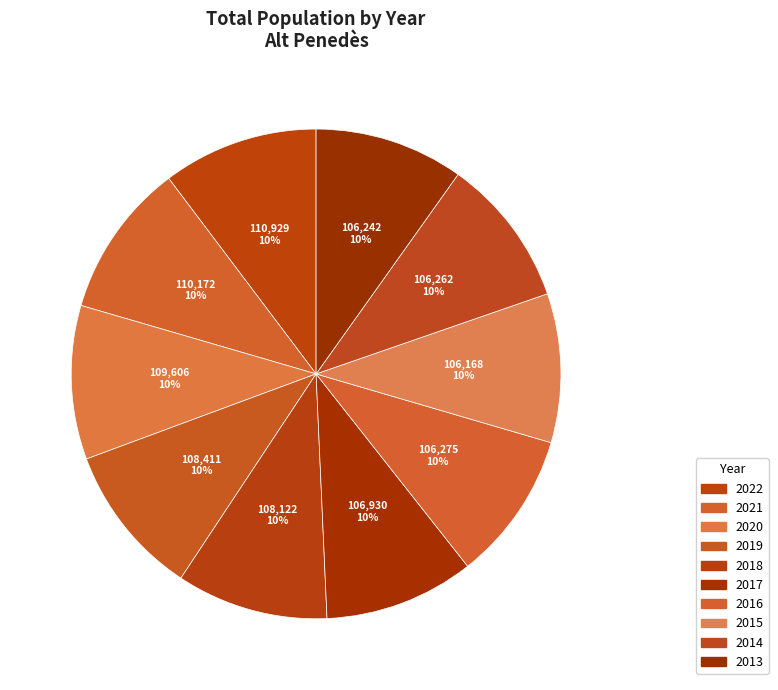

How many segments does this pie chart have?

10